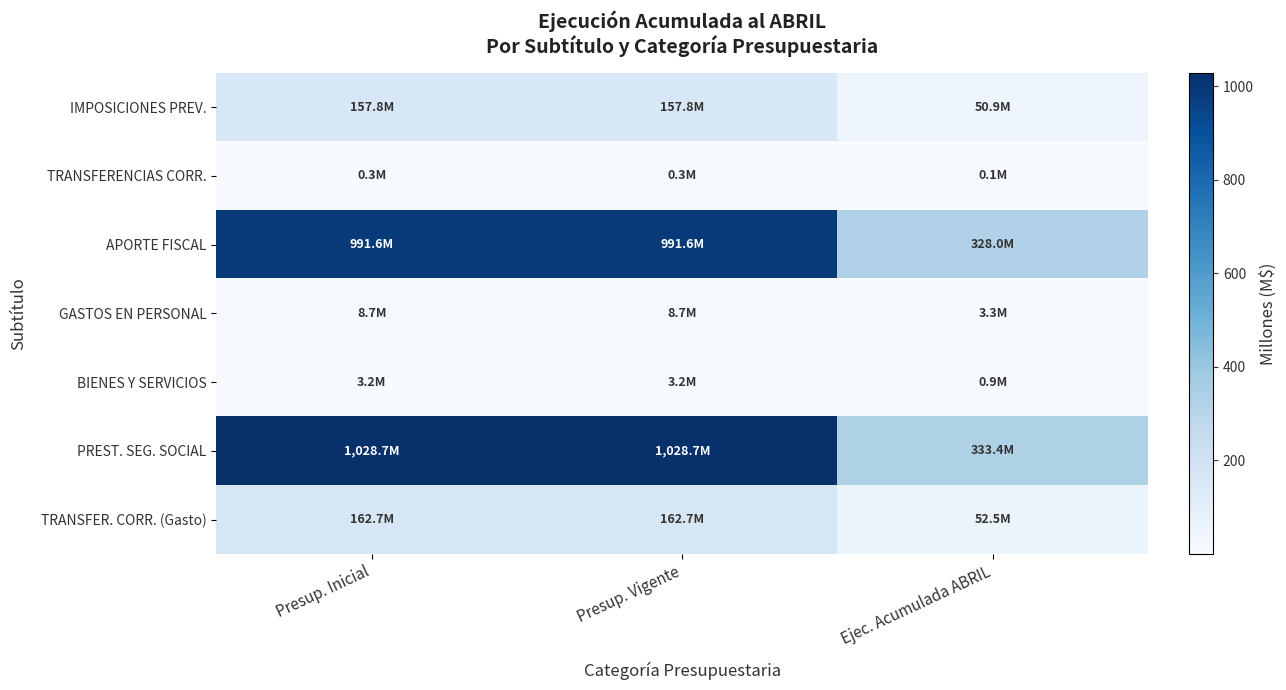

Rank the series by their maximum value, from highest to lowest.

PREST. SEG. SOCIAL, APORTE FISCAL, TRANSFER. CORR. (Gasto), IMPOSICIONES PREV., GASTOS EN PERSONAL, BIENES Y SERVICIOS, TRANSFERENCIAS CORR.